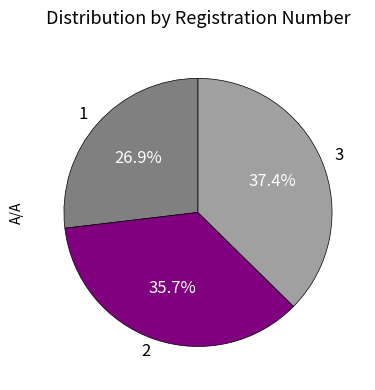

To the nearest percent, what is the difference between the largest and smallest slice percentages?

10%